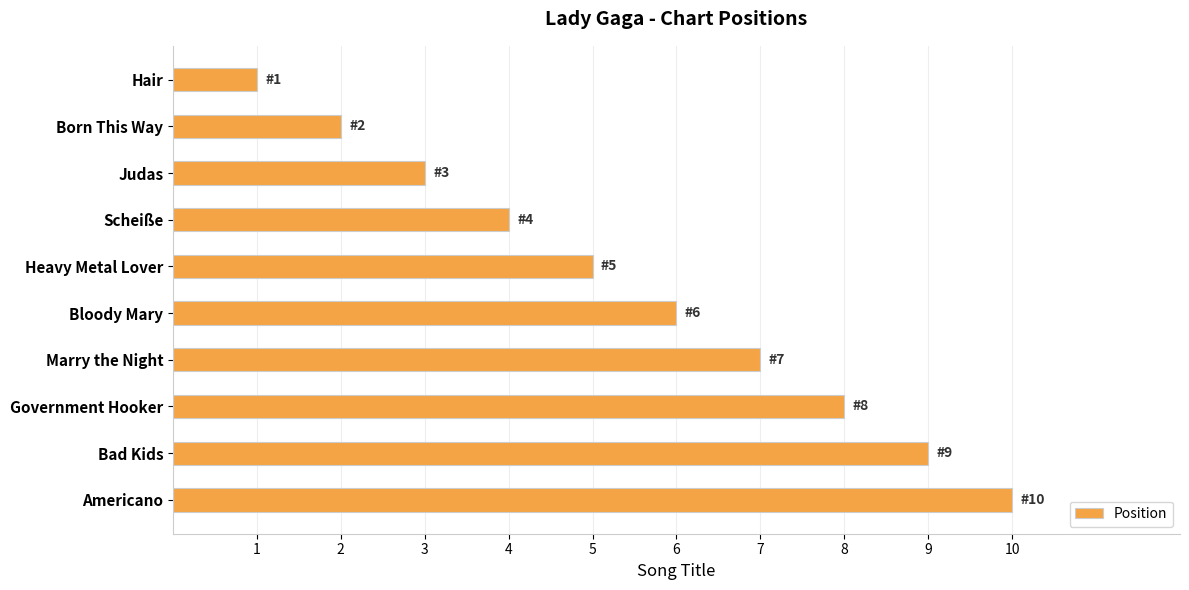

How many data points are less than 6?

5